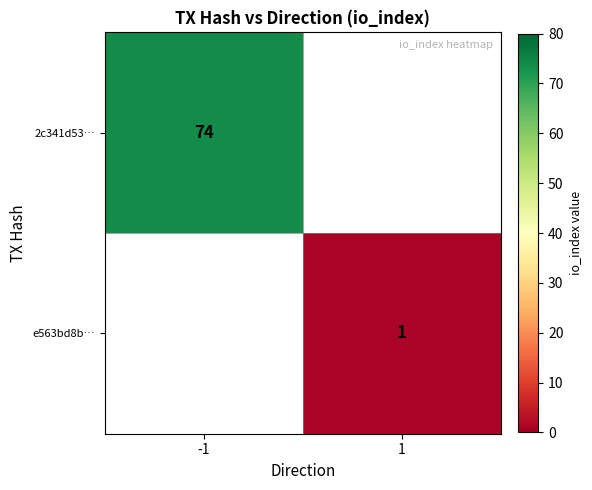

The e563bd8b… series shows 2 at 1. True or false?

False